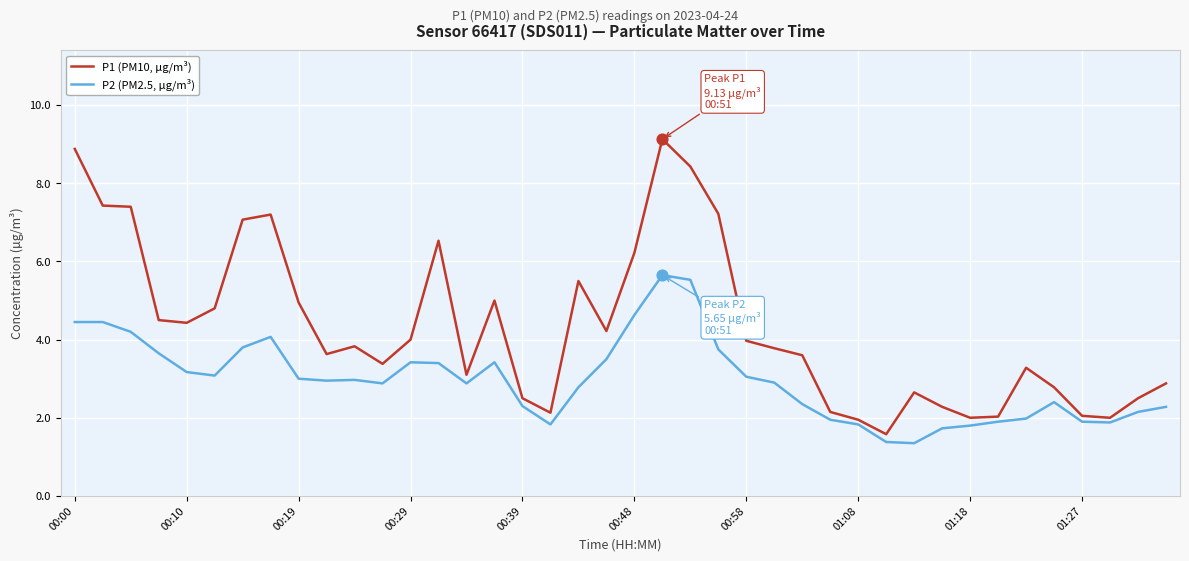

Which series has the largest total across all categories?

P1 (PM10, µg/m³)